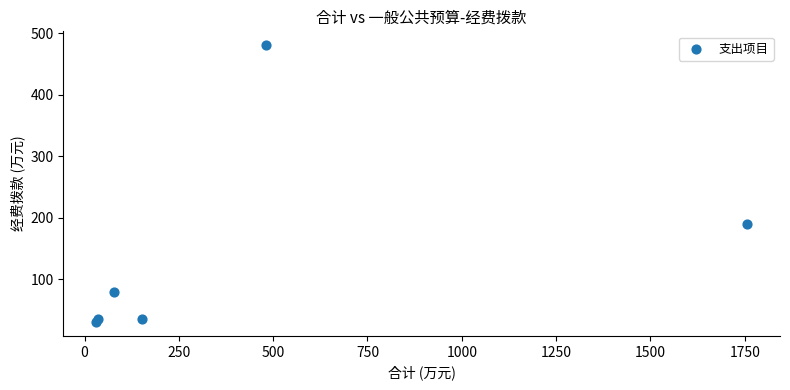

What Y value in the scatter plot is closest to 255?

190.4